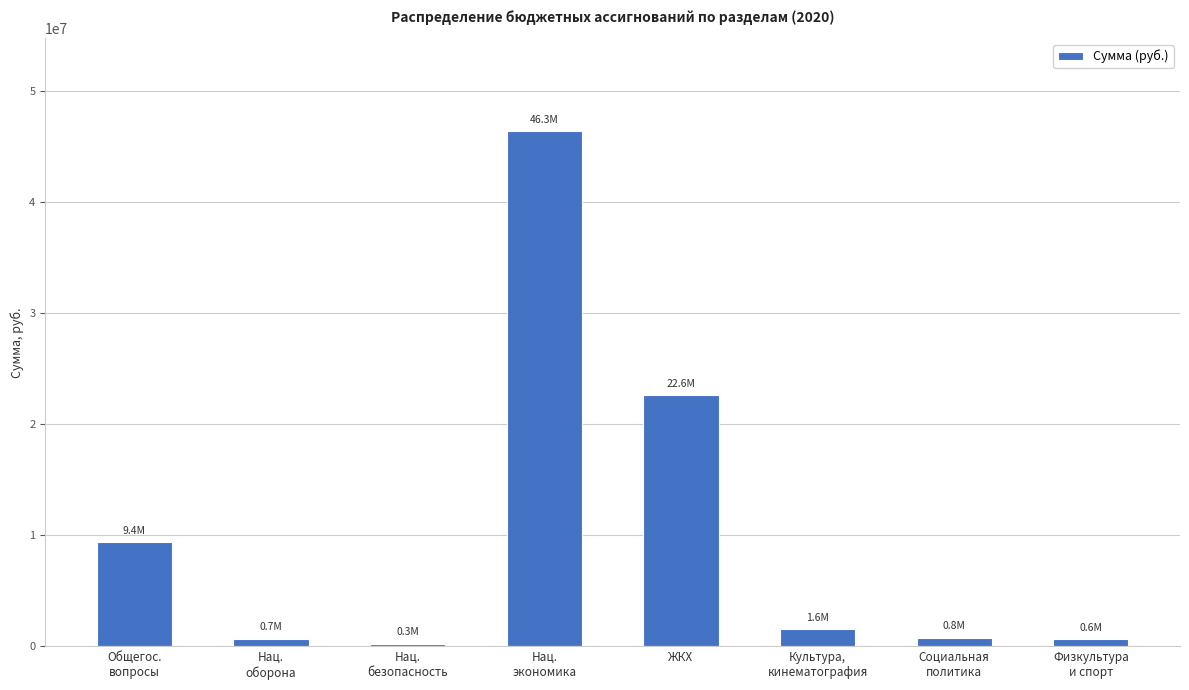

What is the maximum value shown in the chart?

46340607.1